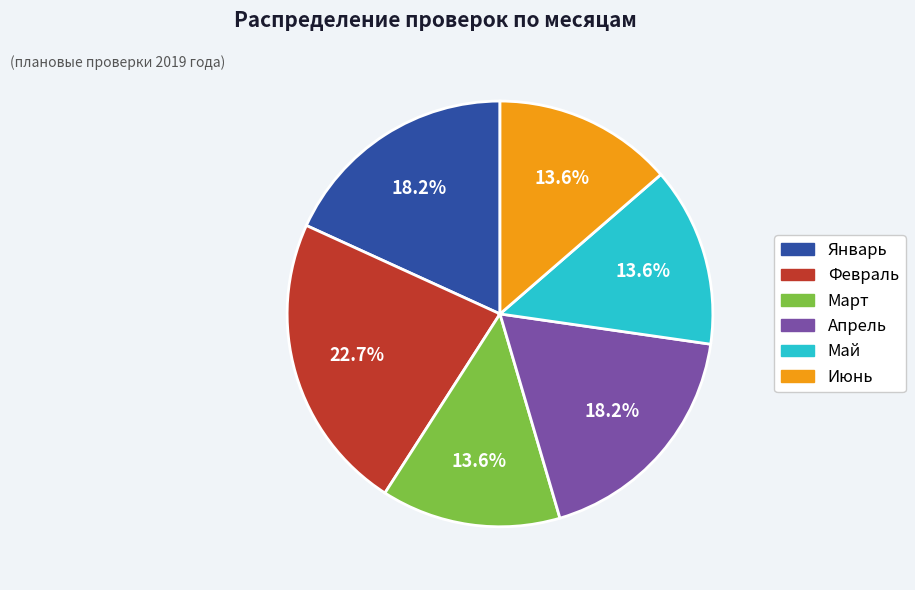

Is it true that Февраль is 31% of the pie?

False